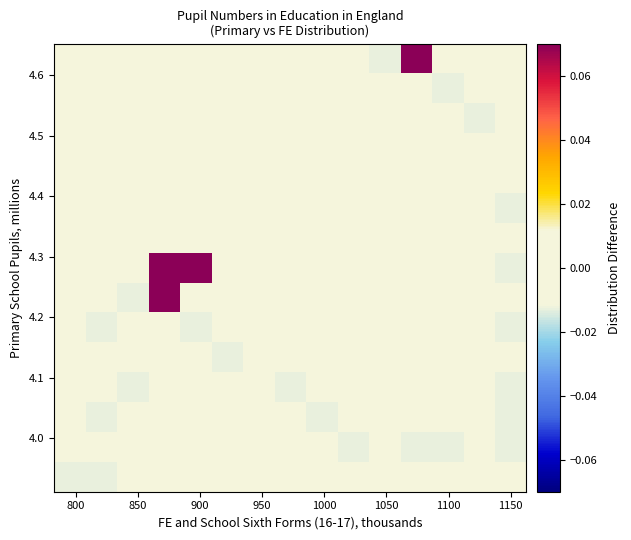

At how many categories does at least one series exceed 0?

3